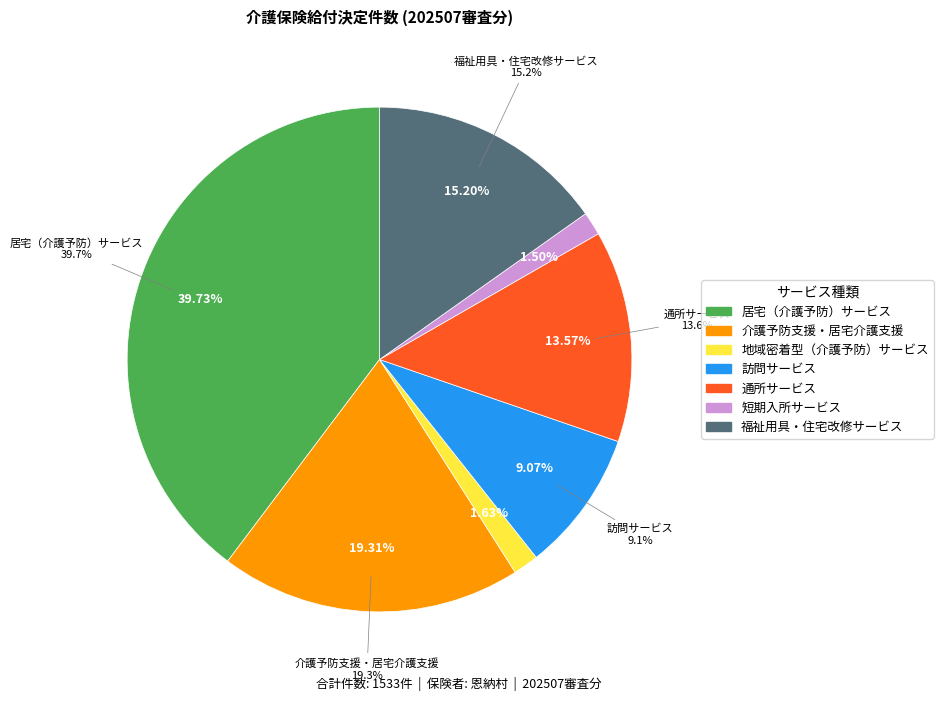

Do 居宅（介護予防）サービス and 通所サービス together represent more than half of the pie?

Yes